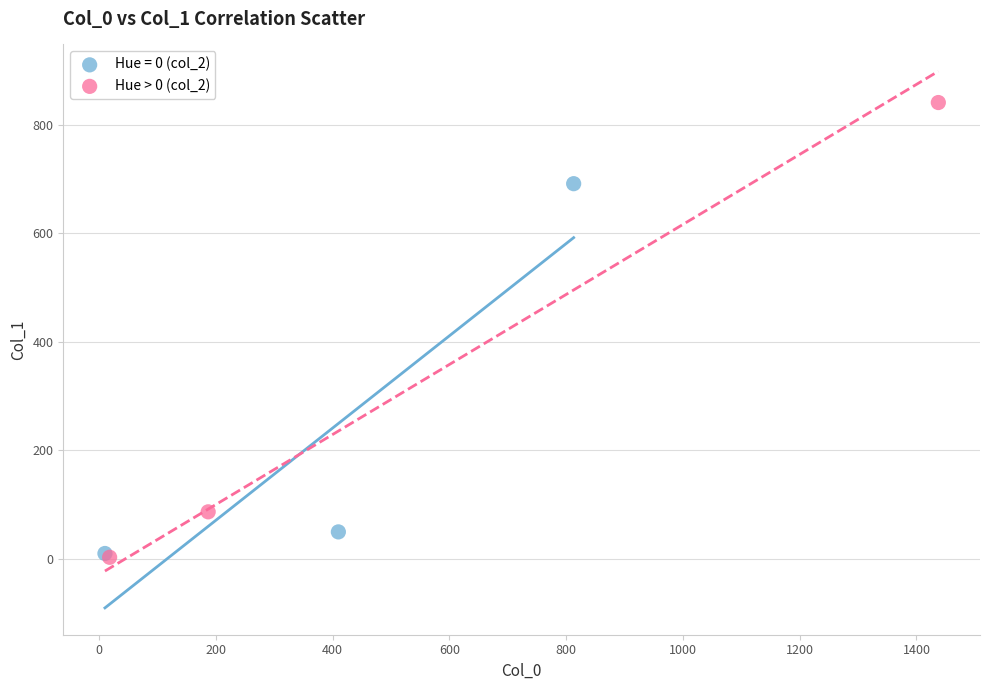

Which series has the widest spread of Y values?

Hue > 0 (col_2)